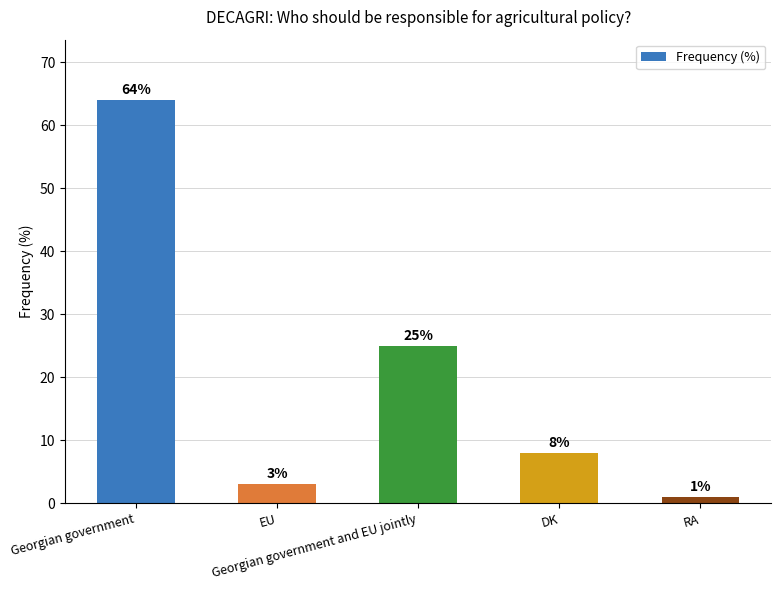

What is the smallest value displayed?

1